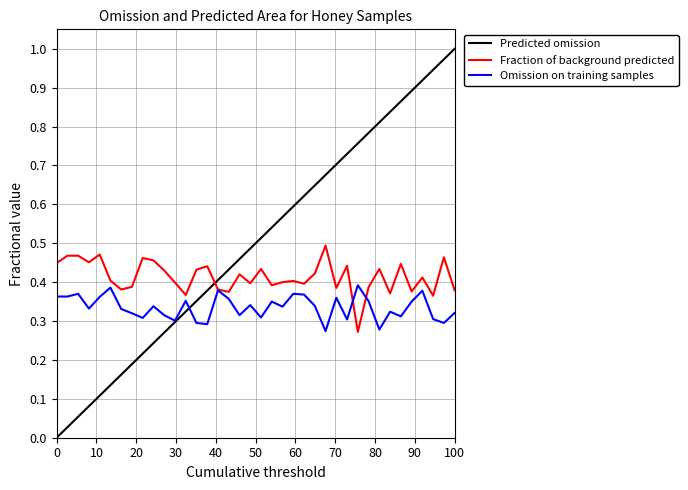

What is the difference between the Omission on training samples values at 13 and 31?

0.1